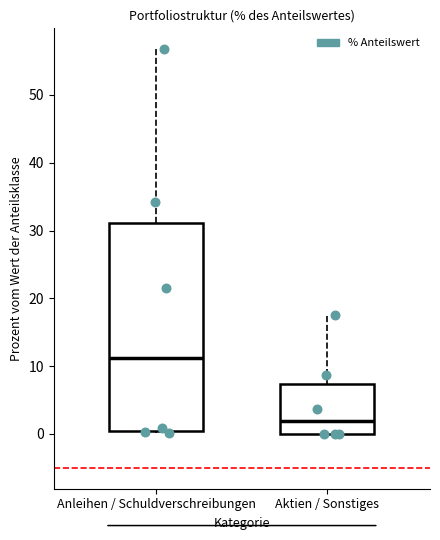

Reading left to right, read every box against the y-axis: the position of its median line, the range the box covers, and the ends of its whiskers. The values are not printed on the chart, so give them approximately, as read against the axis.

Anleihen / Schuldverschreibungen: median 11, box 0 to 31, whiskers 0 (just below the box's lower edge) to 57
Aktien / Sonstiges: median 2, box 0 to 7, whiskers 0 to 17